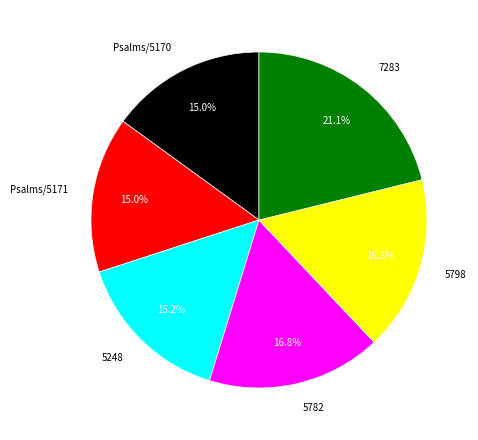

What is the ratio of the value at Psalms/5170 to the value at 5798?

0.9